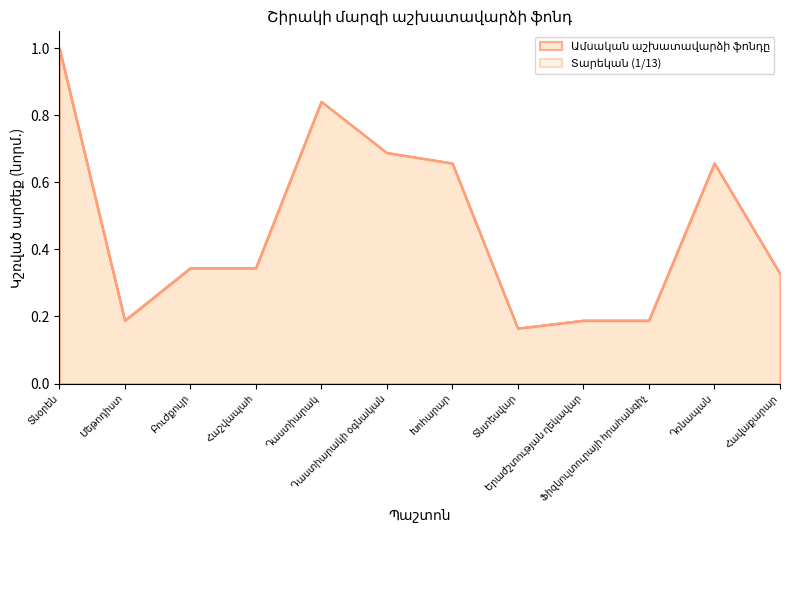

Rank the categories by Ամսական աշխատավարձի ֆոնդը value from lowest to highest.

Տնտեսվար, Մեթոդիստ, Երաժշտության ղեկավար, Ֆիզկուլտուրայի հրահանգիչ, Հավաքարար, Բուժքույր, Հաշվապահ, Խոհարար, Դռնապան, Դաստիարակի օգնական, Դաստիարակ, Տնօրեն